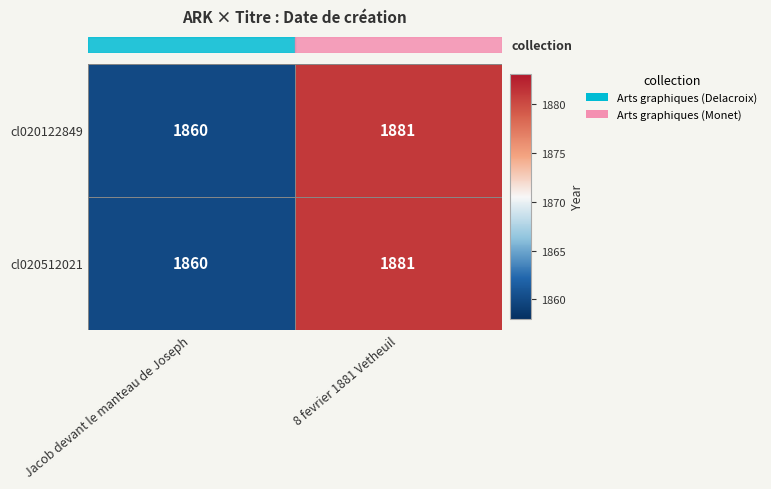

Is the value of cl020122849 at Jacob devant le manteau de Joseph greater than the value of cl020512021 at 8 fevrier 1881 Vetheuil?

No